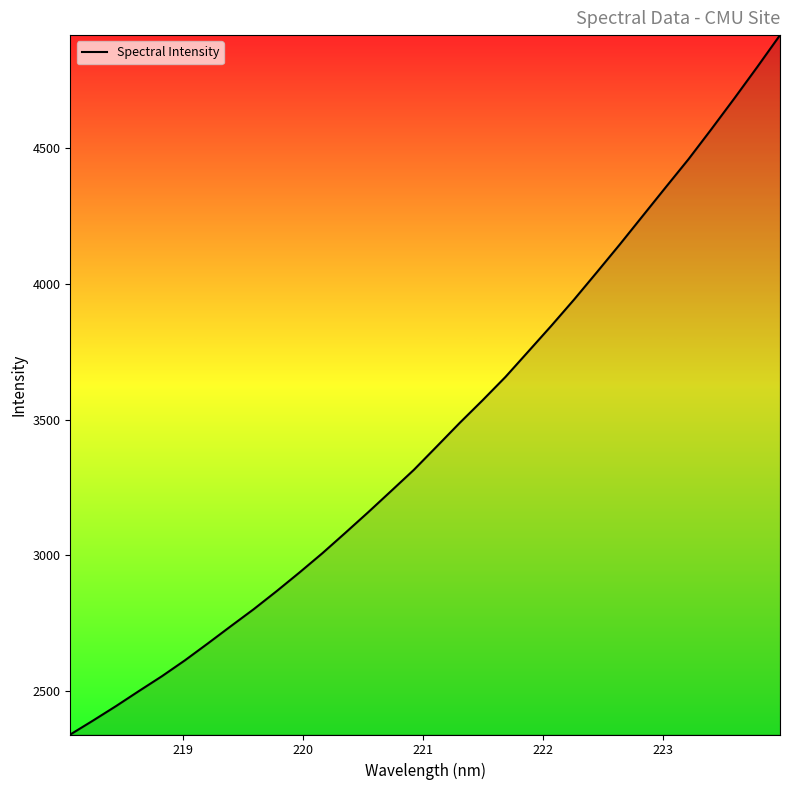

What is the minimum value shown in the chart?

2341.3